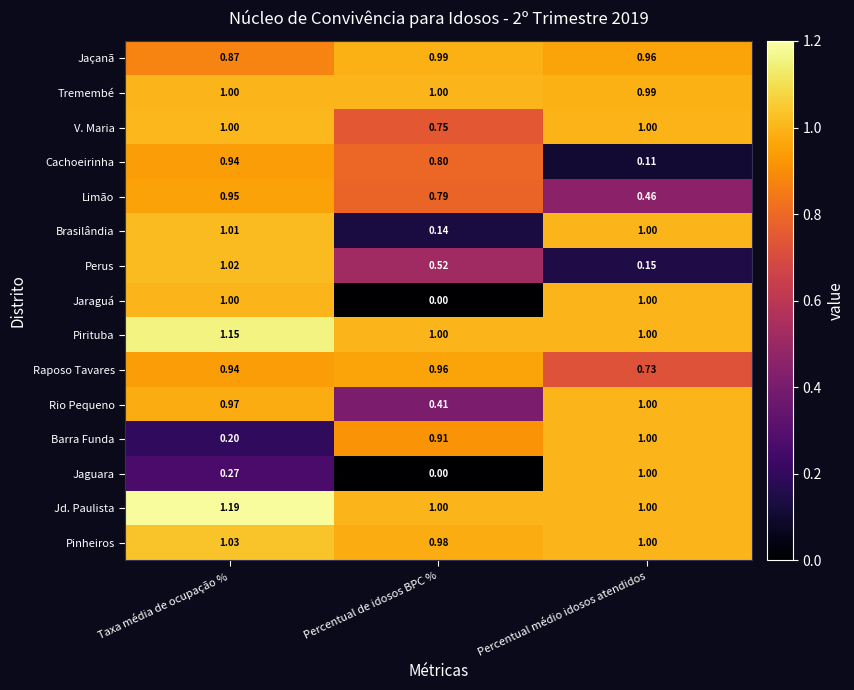

Between Taxa média de ocupação % and Percentual de idosos BPC %, which series saw the biggest shift?

Jaraguá